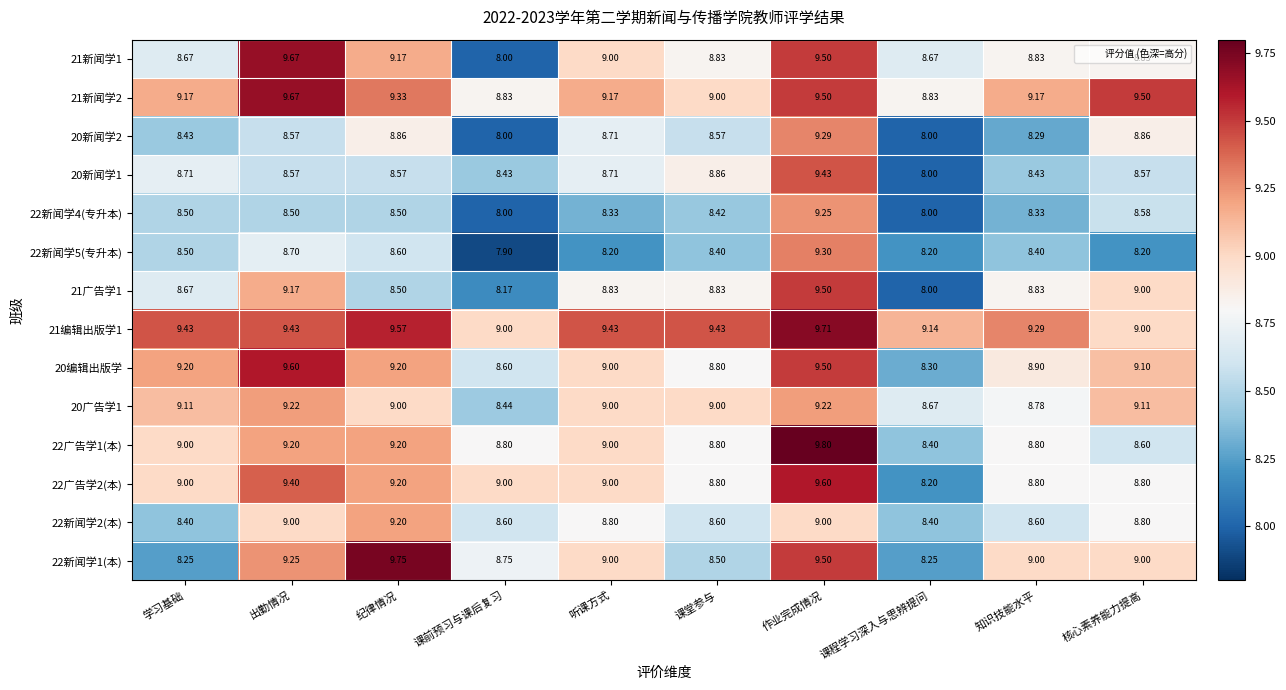

Where does the 22新闻学1(本) series first go above 9?

出勤情况